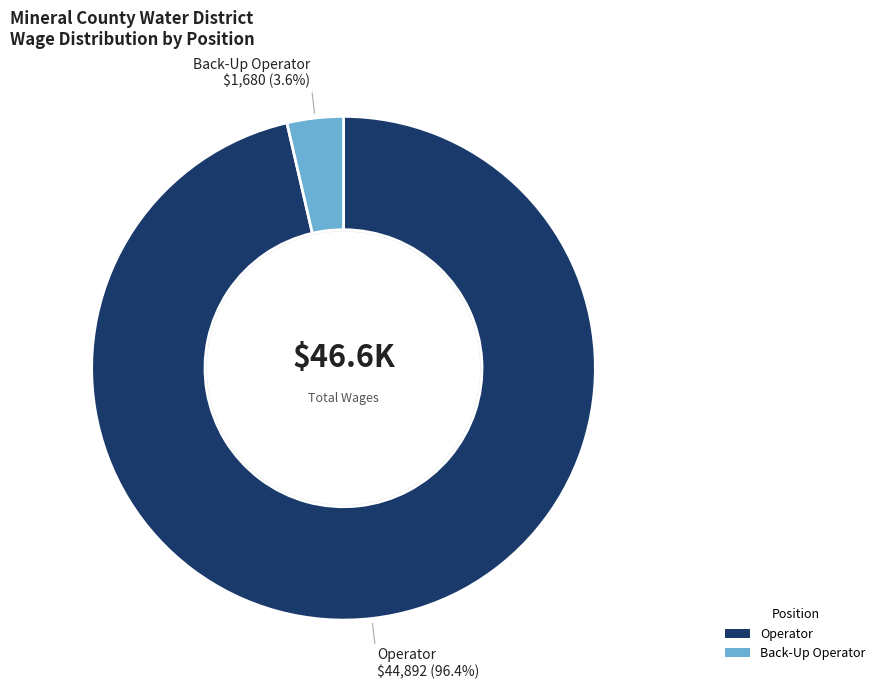

How many slices are in this pie chart?

2